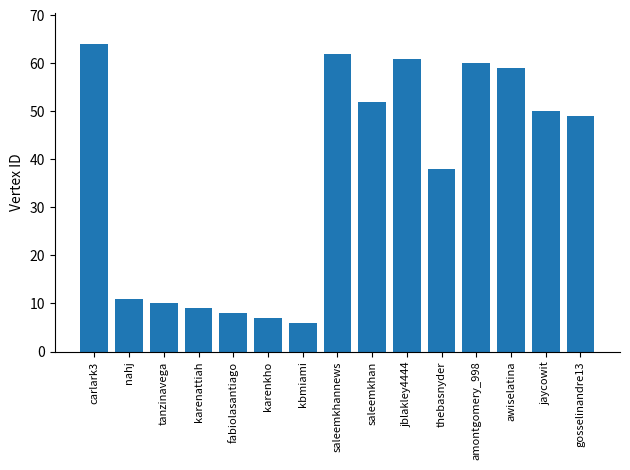

Approximately how many times larger is the value at kbmiami compared to tanzinavega?

0.6